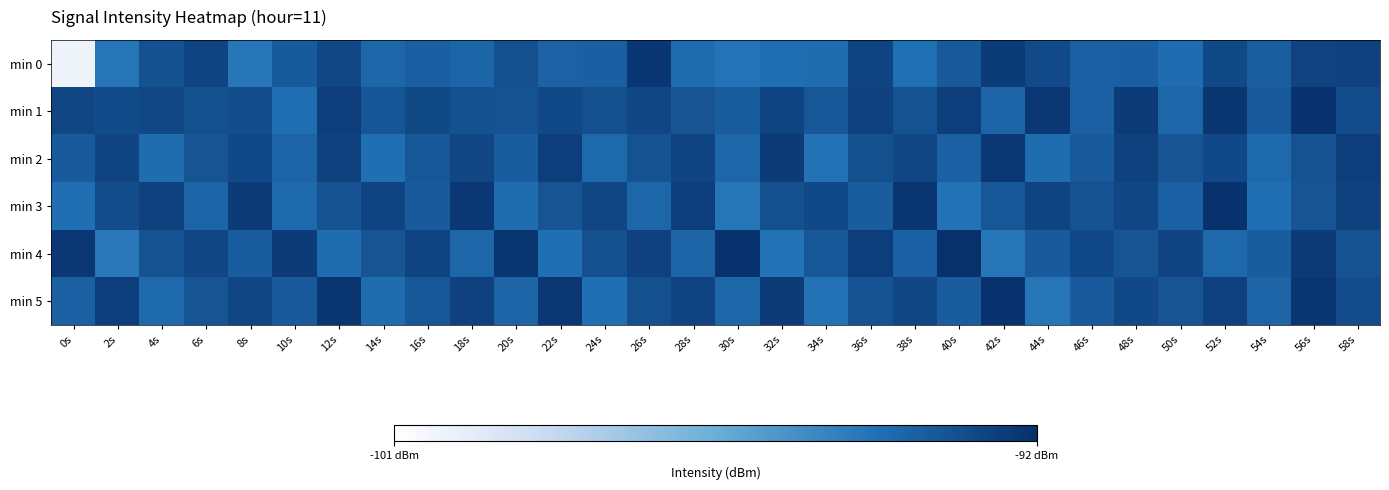

Reading left to right, what are all the values shown in this chart?

min 0: 0s=-100.3	2s=-94.4	4s=-93.2	6s=-92.7	8s=-94.4	10s=-93.5	12s=-92.8	14s=-93.9	16s=-93.7	18s=-93.9	20s=-93.1	22s=-93.7	24s=-93.7	26s=-92.3	28s=-94.0	30s=-94.3	32s=-94.2	34s=-94.1	36s=-92.7	38s=-94.2	40s=-93.4	42s=-92.5	44s=-92.9	46s=-93.7	48s=-93.7	50s=-94.1	52s=-92.9	54s=-93.6	56s=-92.6	58s=-92.6
min 1: 0s=-92.8	2s=-93.0	4s=-92.8	6s=-93.1	8s=-93.0	10s=-94.1	12s=-92.5	14s=-93.3	16s=-92.9	18s=-93.2	20s=-93.2	22s=-92.9	24s=-93.1	26s=-92.8	28s=-93.3	30s=-93.6	32s=-92.7	34s=-93.4	36s=-92.6	38s=-93.2	40s=-92.5	42s=-93.8	44s=-92.3	46s=-93.7	48s=-92.4	50s=-93.9	52s=-92.2	54s=-93.5	56s=-92.1	58s=-93.0
min 2: 0s=-93.5	2s=-92.7	4s=-94.1	6s=-93.3	8s=-92.9	10s=-93.8	12s=-92.6	14s=-94.2	16s=-93.4	18s=-92.8	20s=-93.6	22s=-92.5	24s=-94.0	26s=-93.2	28s=-92.7	30s=-93.9	32s=-92.4	34s=-94.3	36s=-93.1	38s=-92.8	40s=-93.7	42s=-92.3	44s=-94.1	46s=-93.5	48s=-92.6	50s=-93.3	52s=-92.9	54s=-94.0	56s=-93.2	58s=-92.5
min 3: 0s=-94.2	2s=-93.0	4s=-92.6	6s=-93.8	8s=-92.4	10s=-94.0	12s=-93.2	14s=-92.7	16s=-93.5	18s=-92.3	20s=-94.1	22s=-93.3	24s=-92.8	26s=-93.9	28s=-92.5	30s=-94.4	32s=-93.1	34s=-92.9	36s=-93.6	38s=-92.2	40s=-94.3	42s=-93.4	44s=-92.7	46s=-93.2	48s=-92.8	50s=-93.7	52s=-92.1	54s=-94.2	56s=-93.3	58s=-92.6
min 4: 0s=-92.3	2s=-94.5	4s=-93.2	6s=-92.8	8s=-93.6	10s=-92.4	12s=-94.1	14s=-93.3	16s=-92.7	18s=-93.9	20s=-92.2	22s=-94.2	24s=-93.1	26s=-92.6	28s=-93.8	30s=-92.1	32s=-94.3	34s=-93.4	36s=-92.5	38s=-93.7	40s=-92.0	42s=-94.4	44s=-93.5	46s=-92.9	48s=-93.3	50s=-92.7	52s=-94.0	54s=-93.6	56s=-92.4	58s=-93.2
min 5: 0s=-93.7	2s=-92.5	4s=-94.0	6s=-93.3	8s=-92.8	10s=-93.5	12s=-92.2	14s=-94.1	16s=-93.4	18s=-92.6	20s=-93.8	22s=-92.3	24s=-94.2	26s=-93.1	28s=-92.7	30s=-93.9	32s=-92.4	34s=-94.3	36s=-93.2	38s=-92.8	40s=-93.6	42s=-92.1	44s=-94.4	46s=-93.5	48s=-92.9	50s=-93.3	52s=-92.6	54s=-93.8	56s=-92.2	58s=-93.0